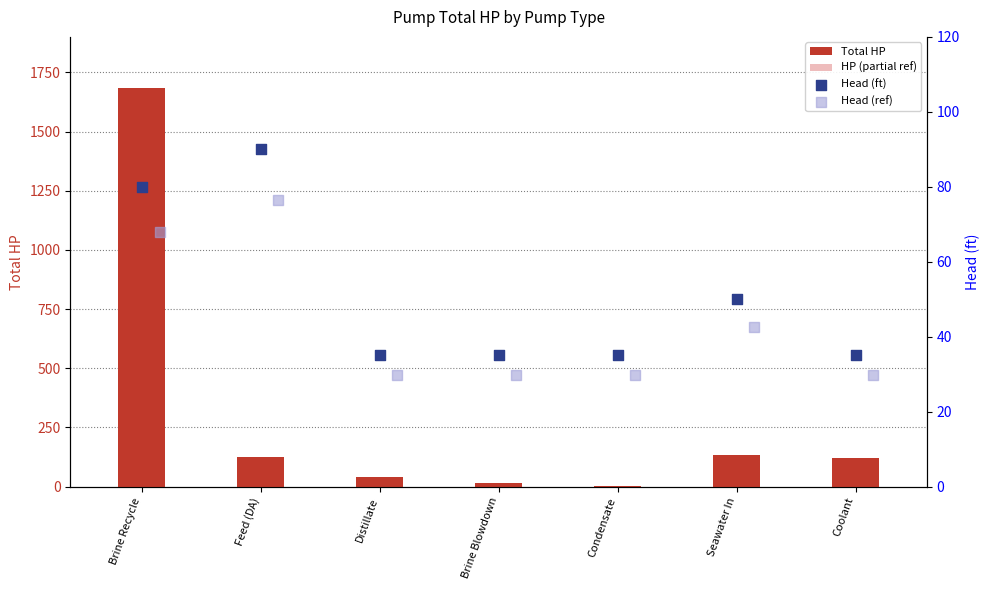

Which series reaches the maximum Y coordinate?

Total HP